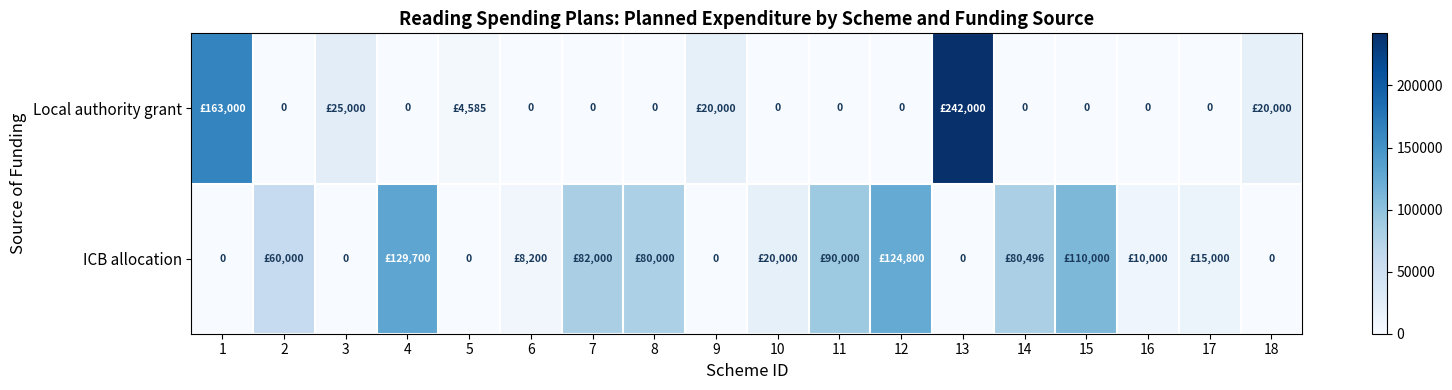

Which series has the widest spread of values?

Local authority grant